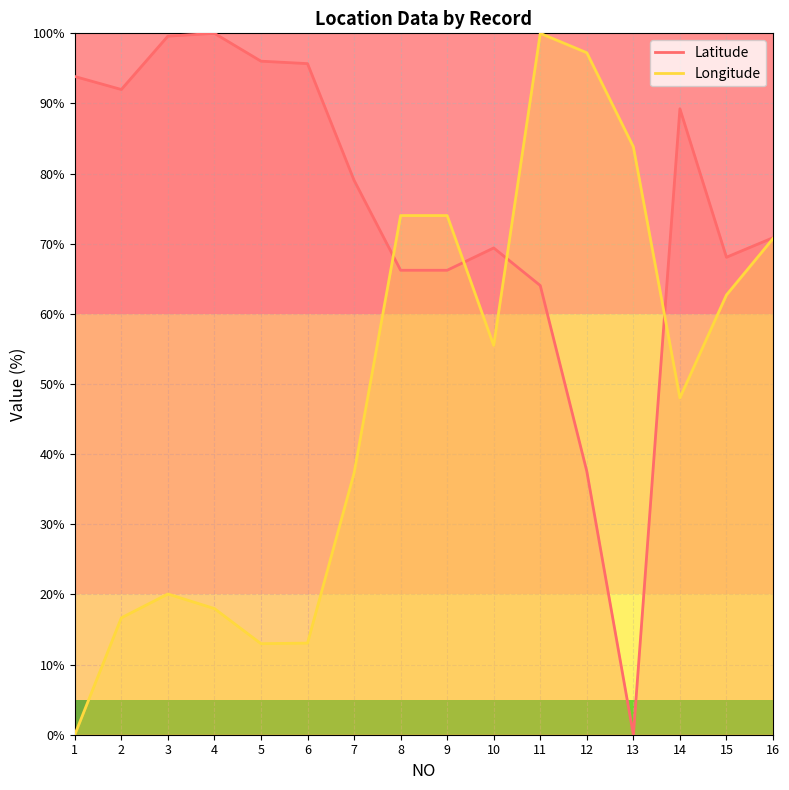

Where does the Longitude series first go above 55?

8